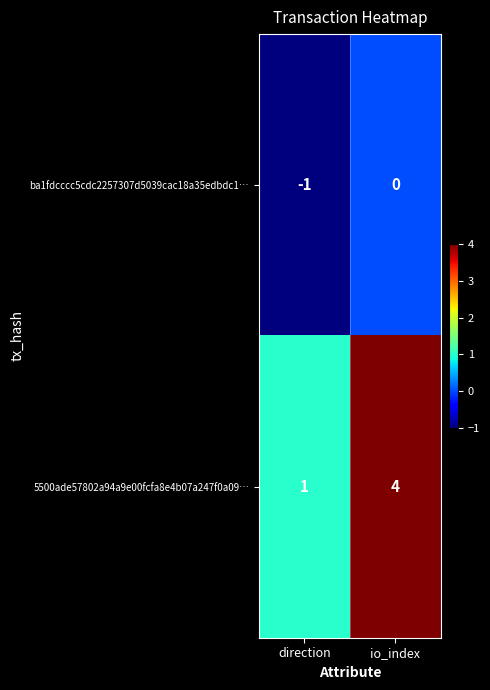

At which category is the sum across all series the highest?

io_index